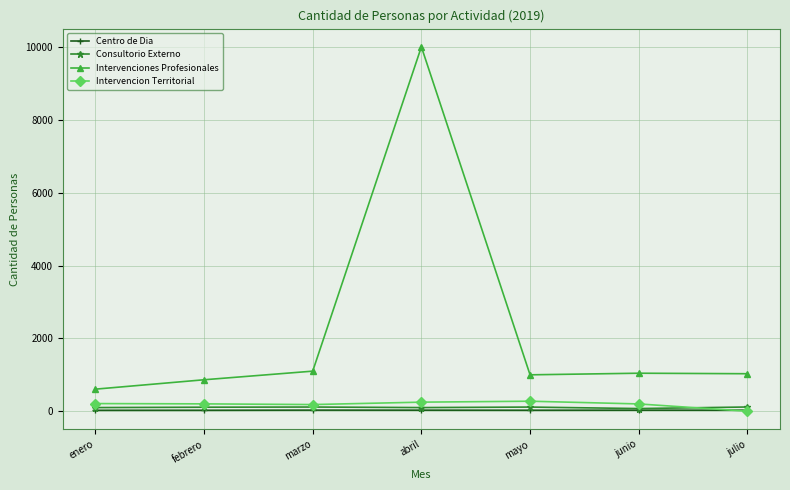

True or false: Consultorio Externo and Centro de Dia cross at least once.

False